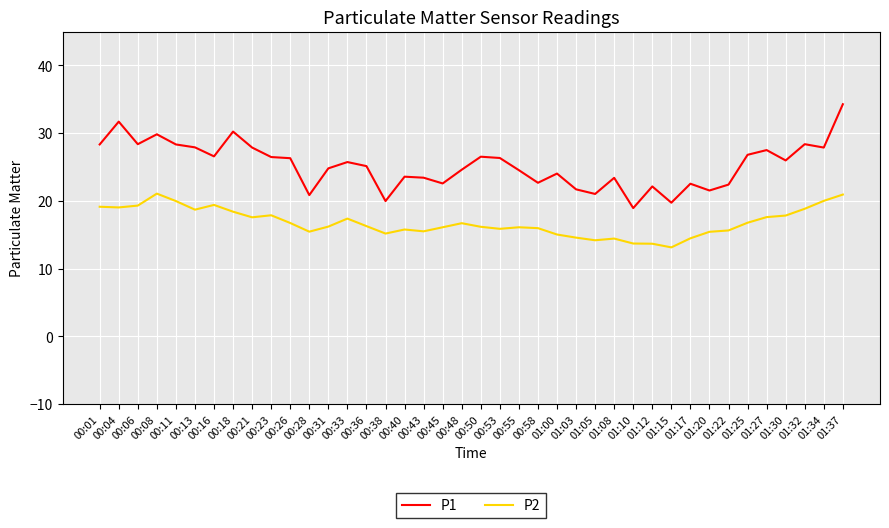

What is the maximum value for P2?

21.1